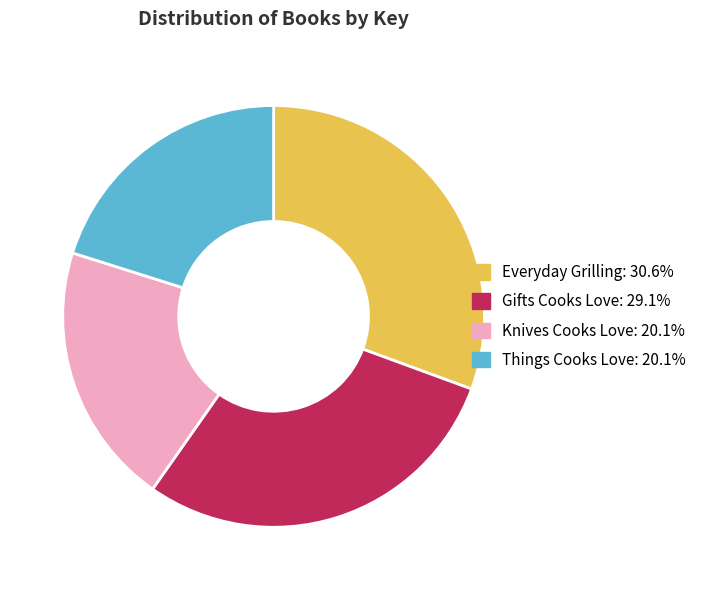

Do Things Cooks Love and Knives Cooks Love together represent more than half of the pie?

No